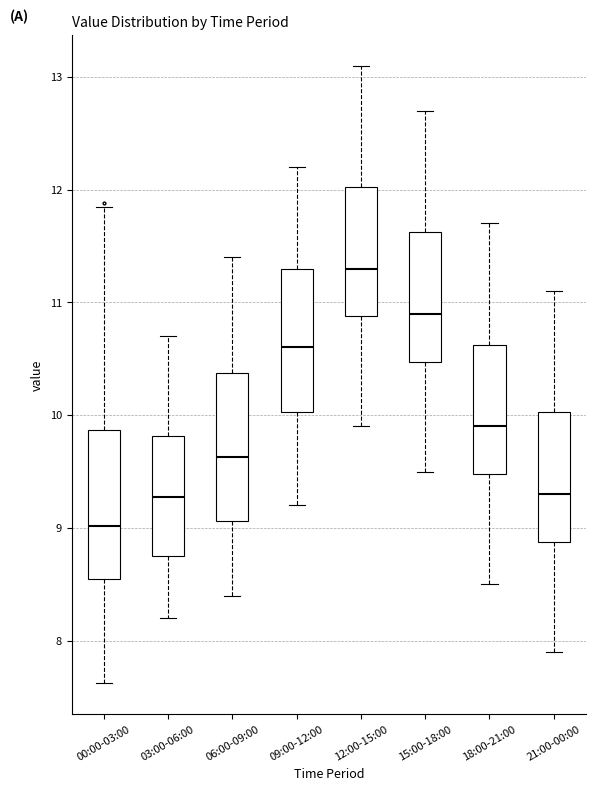

Reading left to right, transcribe this box plot: for each box, give where its median line is, the range the box spans, and where its two whiskers end, as read against the y-axis. The values are not printed on the chart, so give them approximately, as read against the axis.

00:00-03:00: median 9.0, box 8.5 to 9.9, whiskers 7.6 to 11.9
03:00-06:00: median 9.3, box 8.8 to 9.8, whiskers 8.2 to 10.7
06:00-09:00: median 9.6, box 9.1 to 10.4, whiskers 8.4 to 11.4
09:00-12:00: median 10.6, box 10.0 to 11.3, whiskers 9.2 to 12.2
12:00-15:00: median 11.3, box 10.9 to 12.0, whiskers 9.9 to 13.1
15:00-18:00: median 10.9, box 10.5 to 11.6, whiskers 9.5 to 12.7
18:00-21:00: median 9.9, box 9.5 to 10.6, whiskers 8.5 to 11.7
21:00-00:00: median 9.3, box 8.9 to 10.0, whiskers 7.9 to 11.1